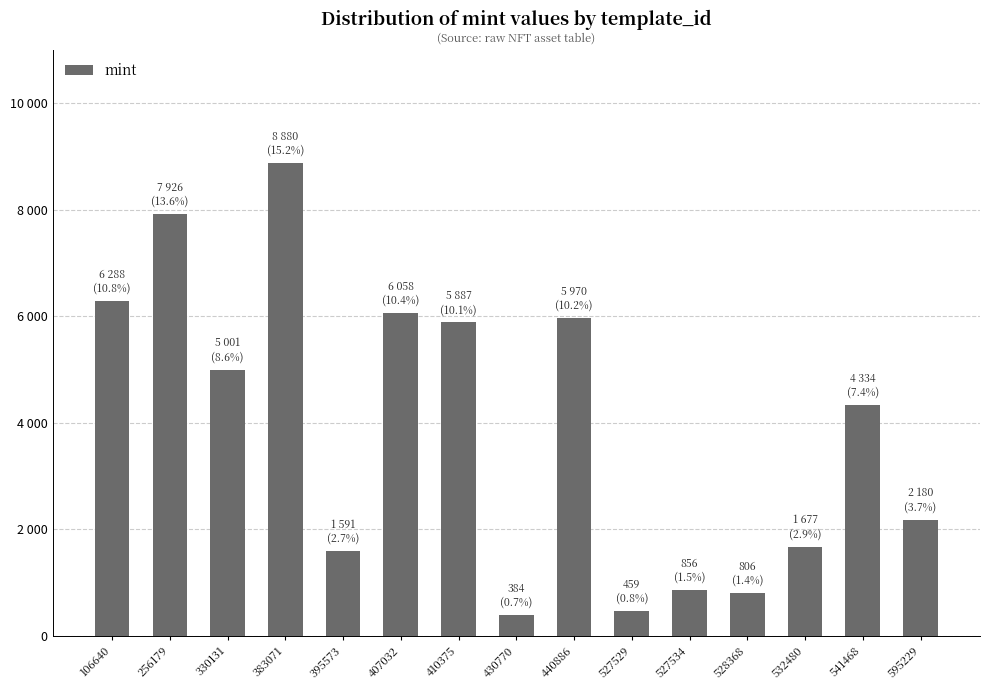

Does the chart contain any negative values?

No